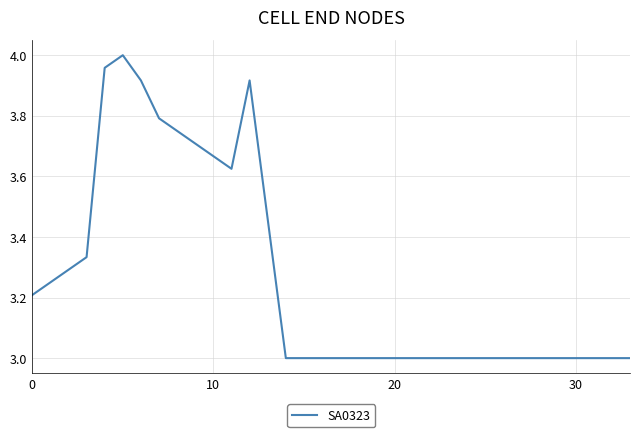

What is the smallest value displayed?

3.0